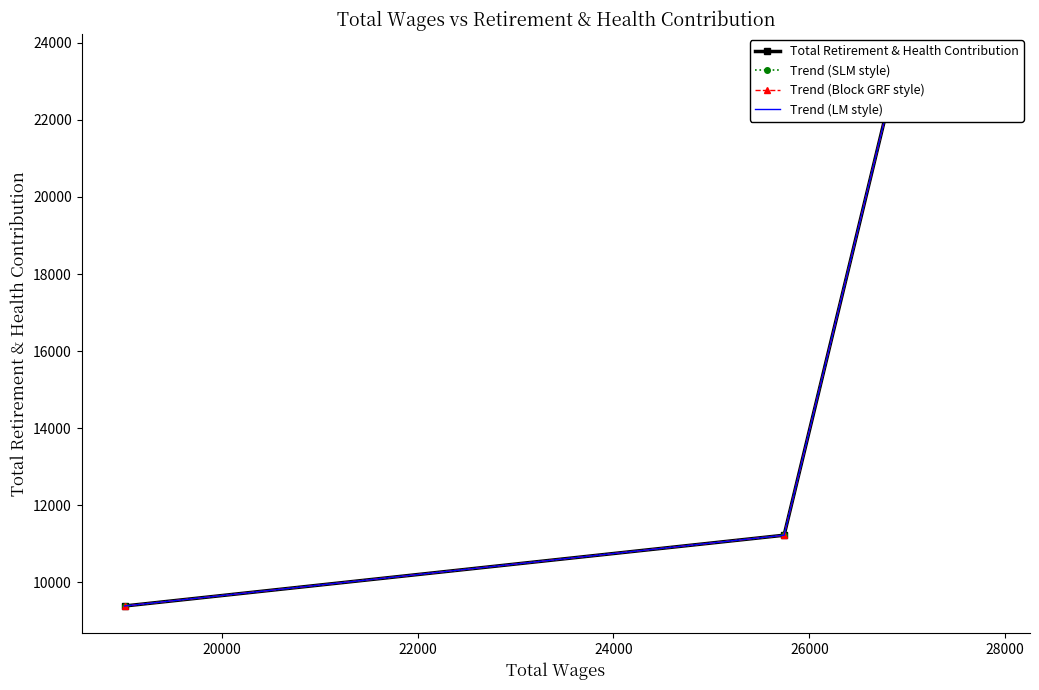

True or false: Trend (SLM style) has more than 1 points higher than both neighbors.

False